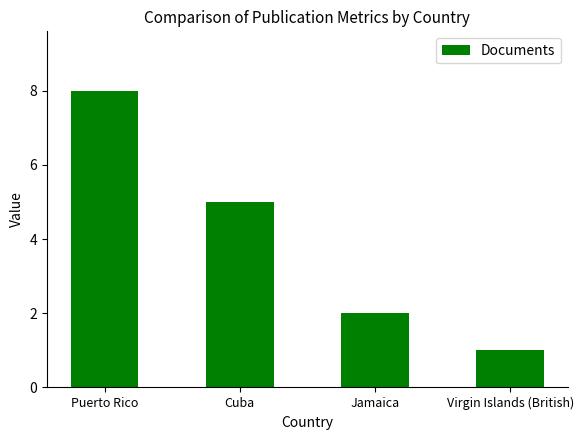

What is the difference between the second highest and second lowest values?

3